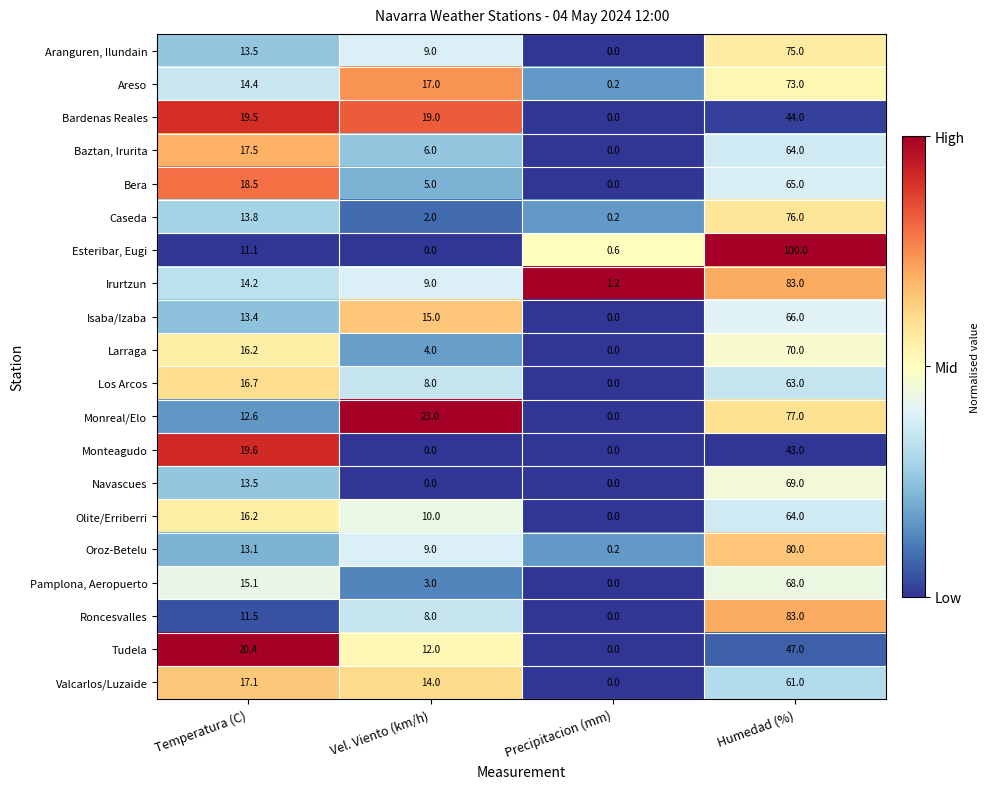

What is the difference between the maximum and second lowest values in the Pamplona, Aeropuerto series?

65.0